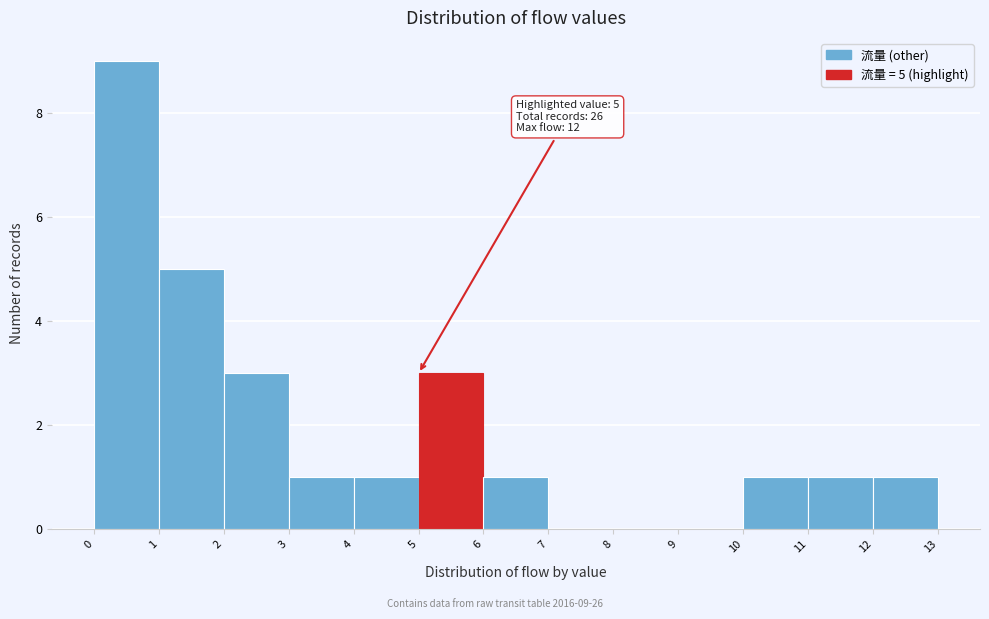

Over which range of the x-axis is the bar tallest?

0 to 1